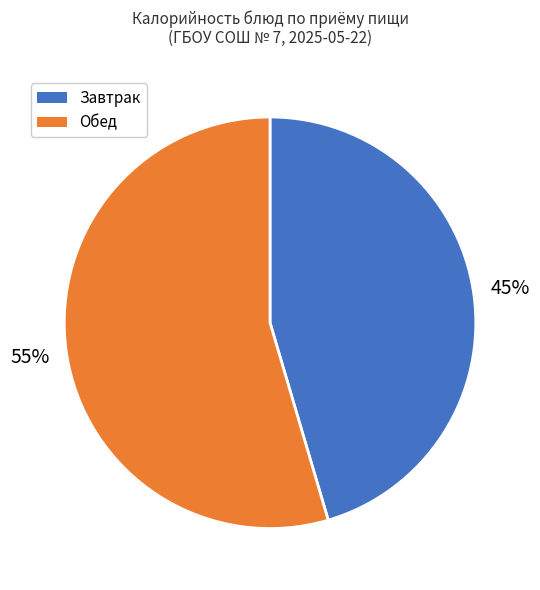

To the nearest percent, what is the average slice percentage?

50%